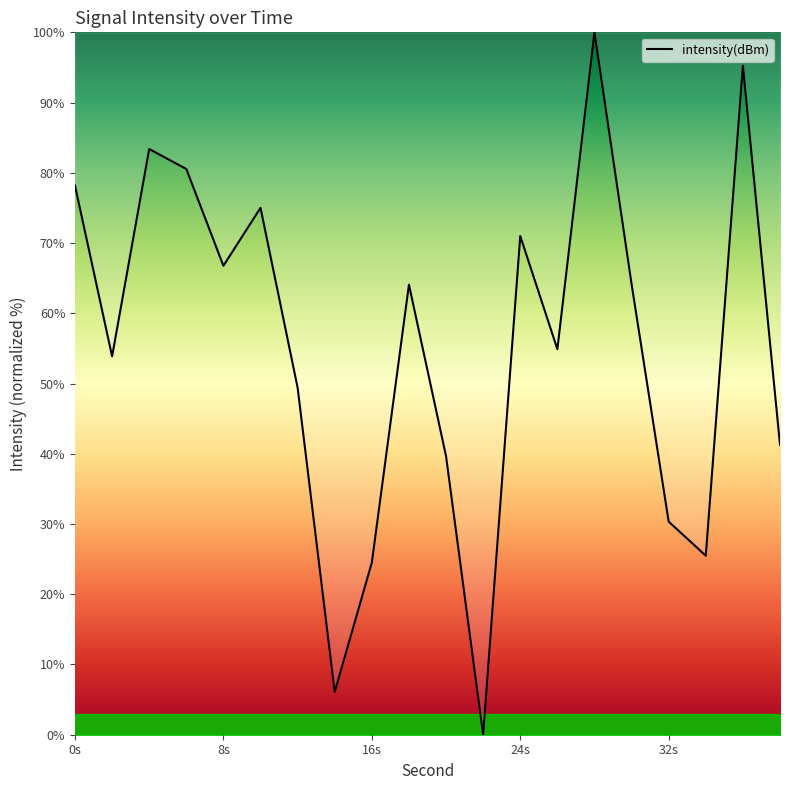

What is the greatest value displayed?

100.0